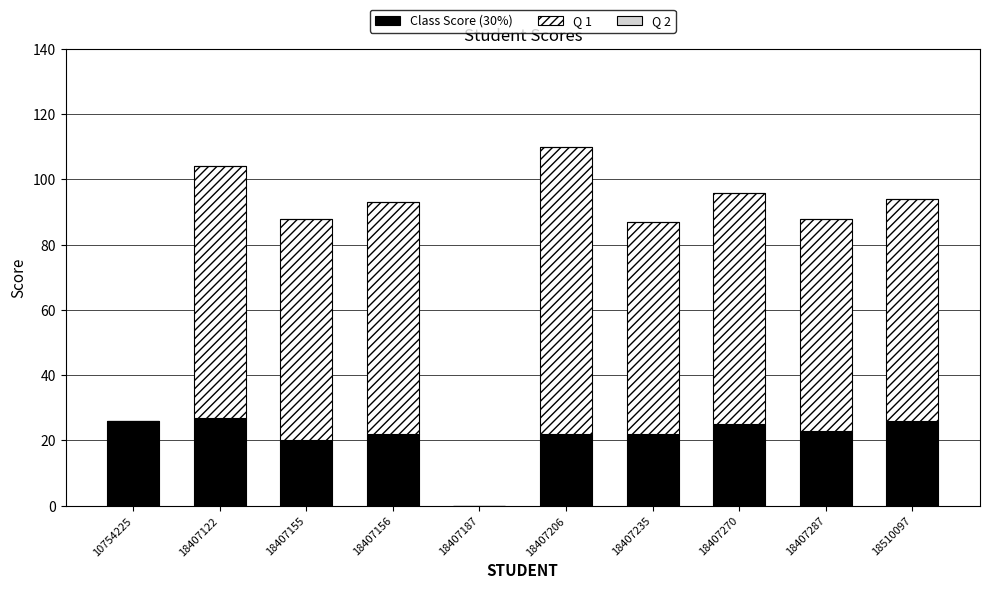

Reading left to right, transcribe the values for Class Score (30%).

10754225=26	18407122=27	18407155=20	18407156=22	18407187=0	18407206=22	18407235=22	18407270=25	18407287=23	18510097=26